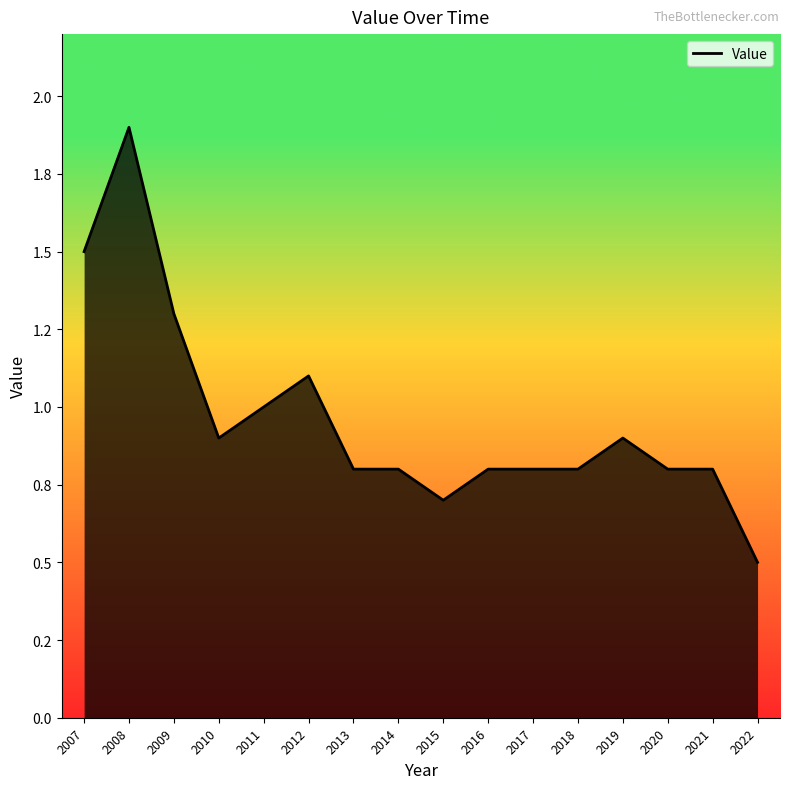

What is the difference between the maximum and second lowest values?

1.2